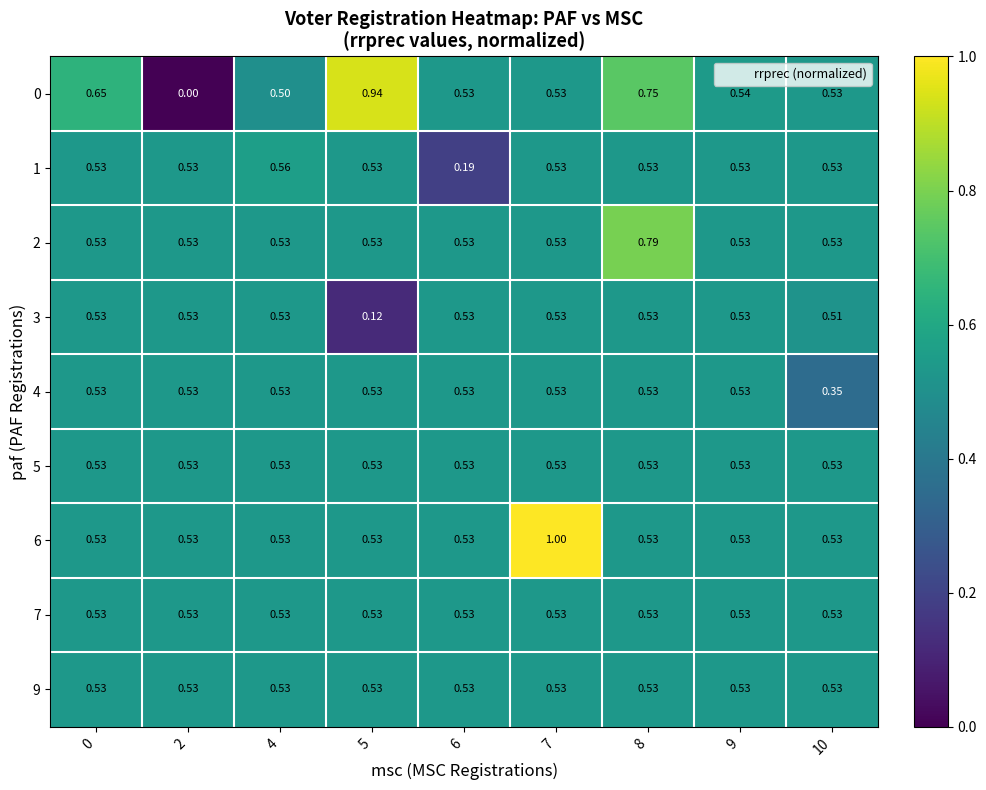

Count the number of categories in the chart.

9